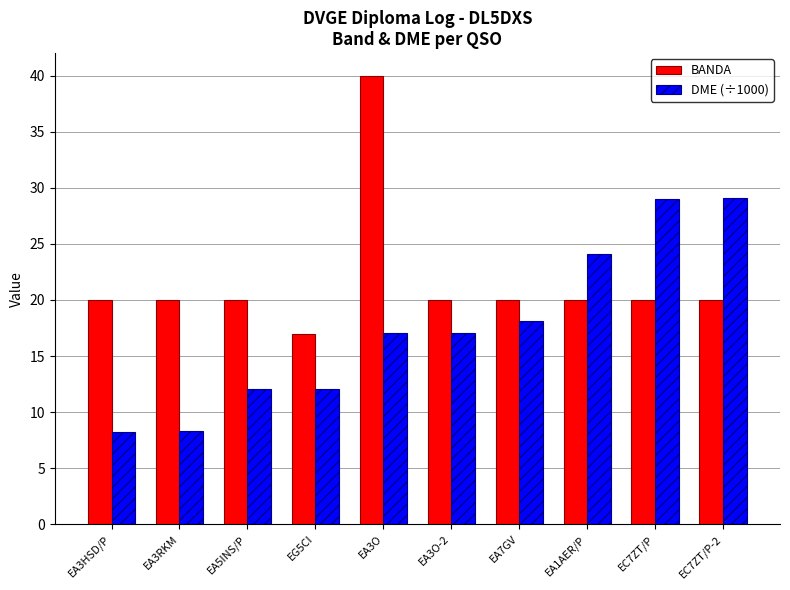

What is the sum of the DME (÷1000) values at EA3HSD/P and EC7ZT/P?

37.3